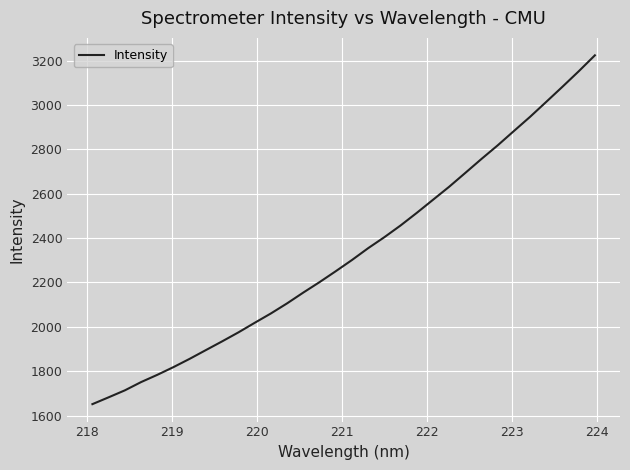

What is the difference between the maximum and minimum values?

1573.3